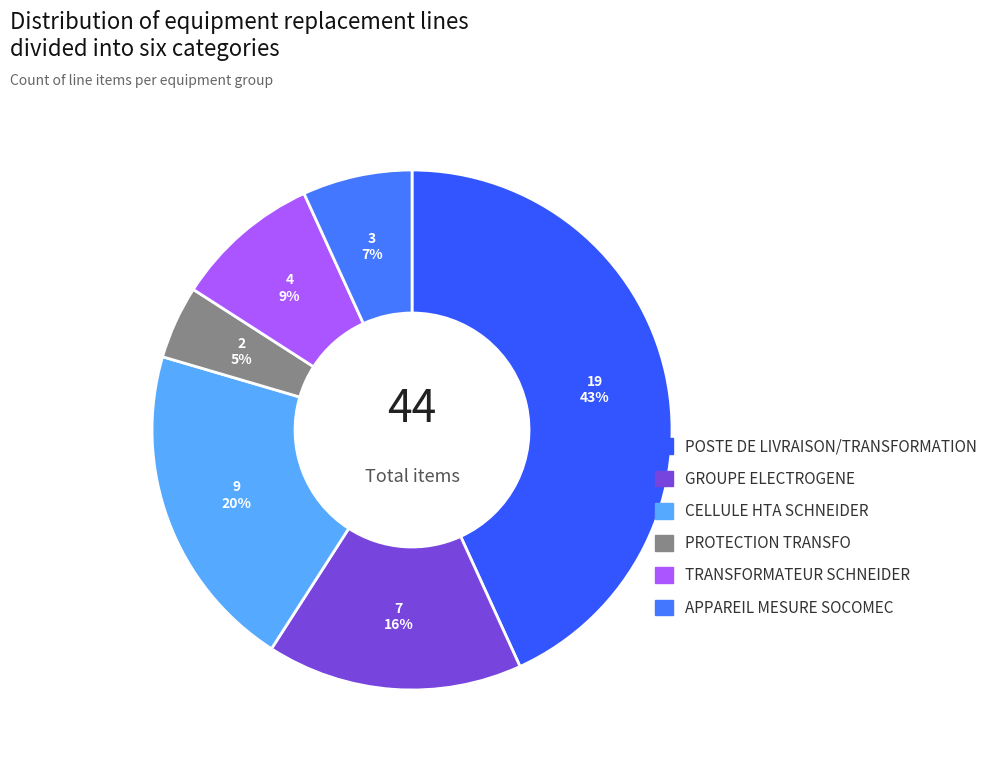

Rank the categories by value from lowest to highest.

PROTECTION TRANSFO, APPAREIL MESURE SOCOMEC, TRANSFORMATEUR SCHNEIDER, GROUPE ELECTROGENE, CELLULE HTA SCHNEIDER, POSTE DE LIVRAISON/TRANSFORMATION